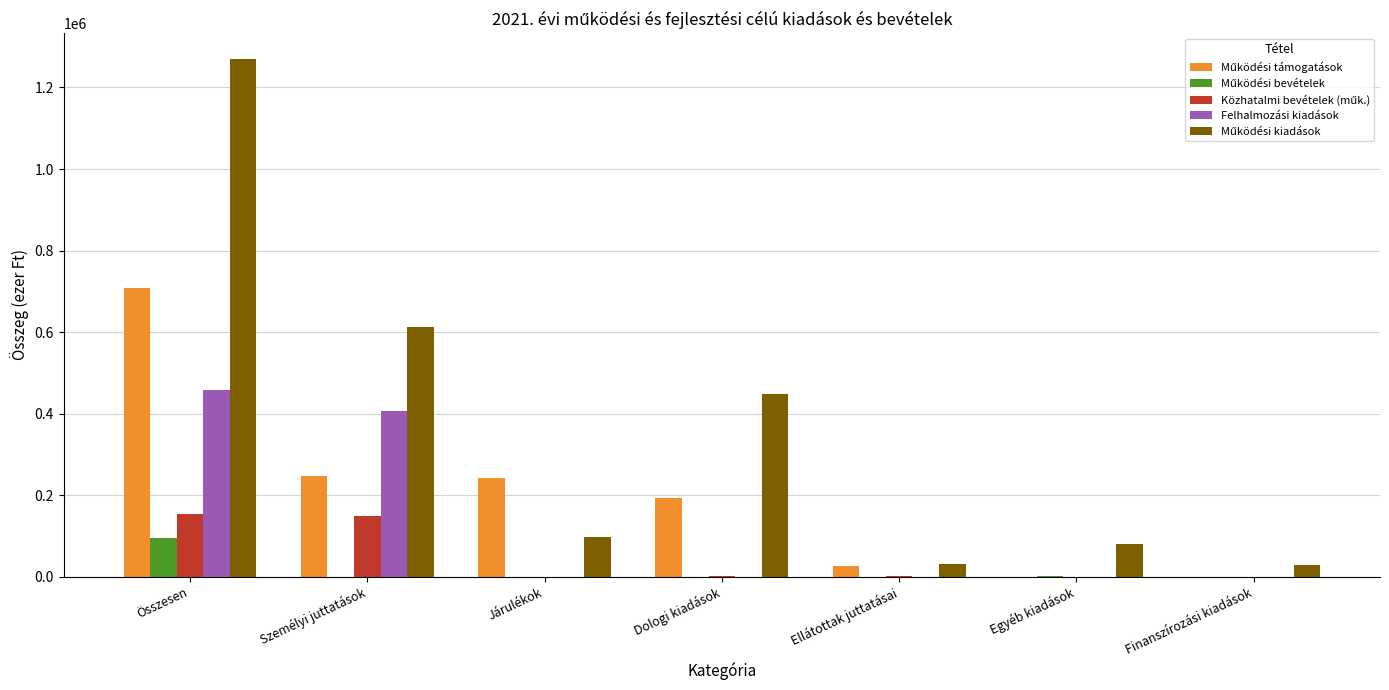

What is the maximum value for Felhalmozási kiadások?

457338